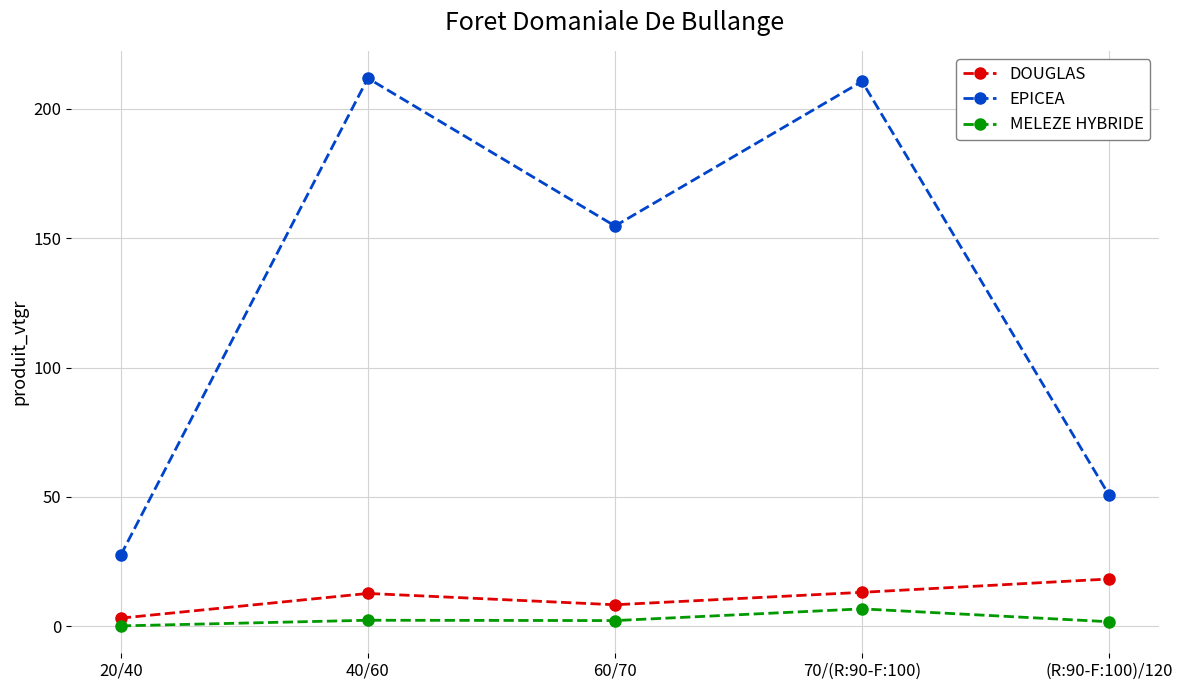

Rank the series at (R:90-F:100)/120 from lowest to highest value.

MELEZE HYBRIDE, DOUGLAS, EPICEA